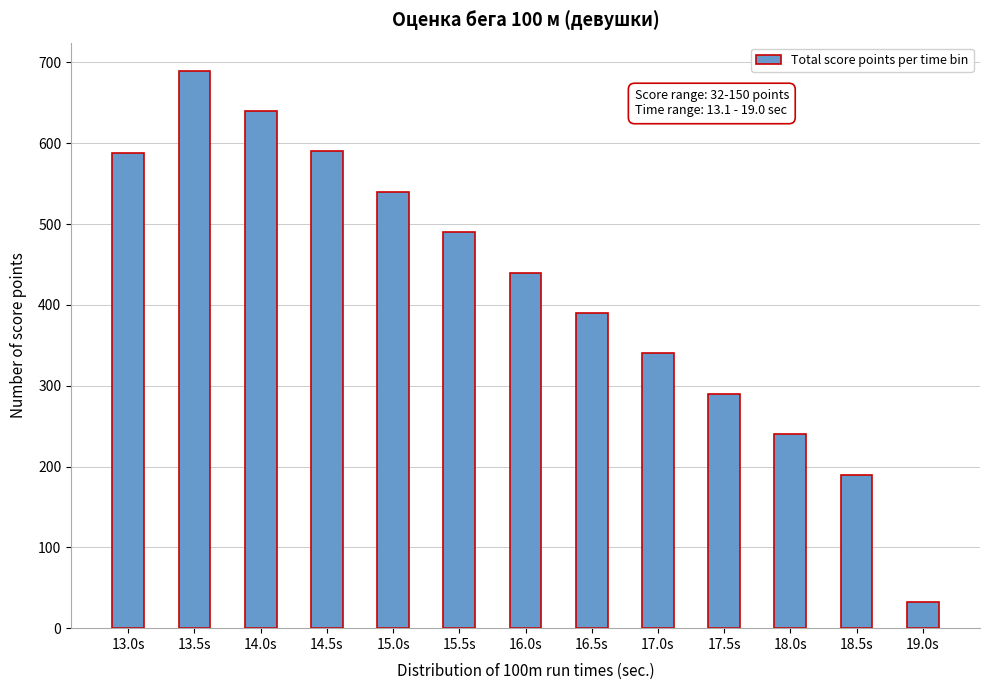

What is the sum of the values at 14.5s and 13.5s?

1280